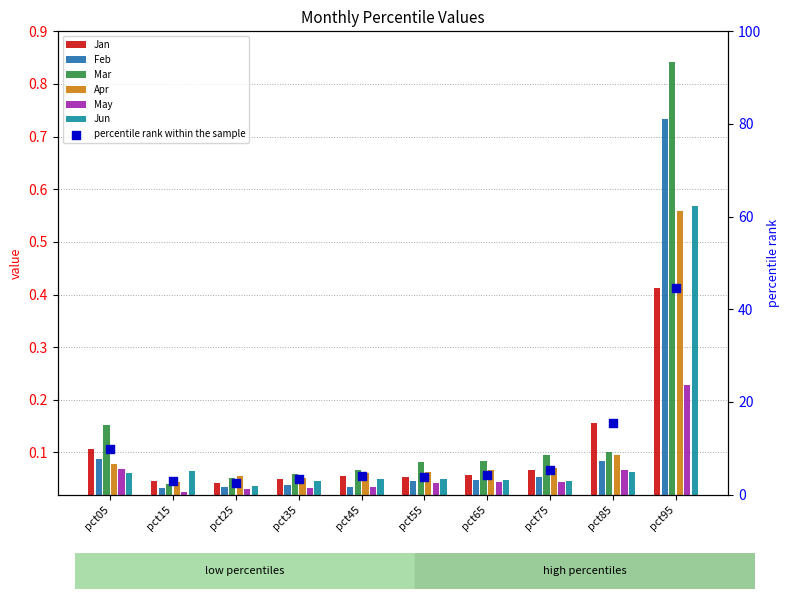

Is the value of Apr at pct65 greater than the value of Jan at pct25?

Yes